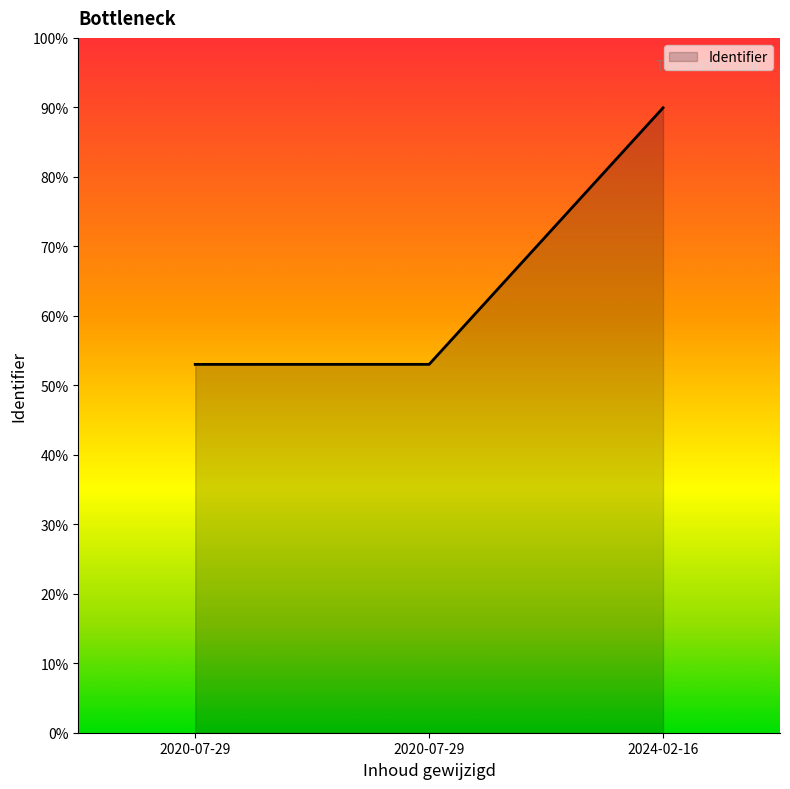

List the labels in order of value, smallest first.

2020-07-29, 2020-07-29, 2024-02-16